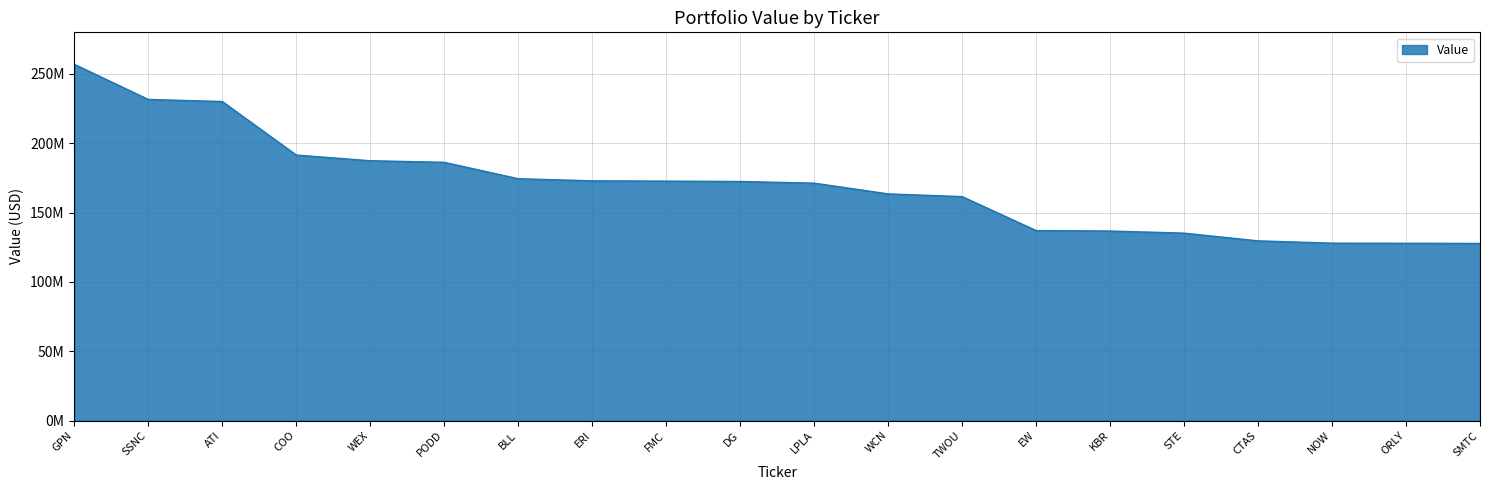

Does the chart have visible grid lines?

Yes